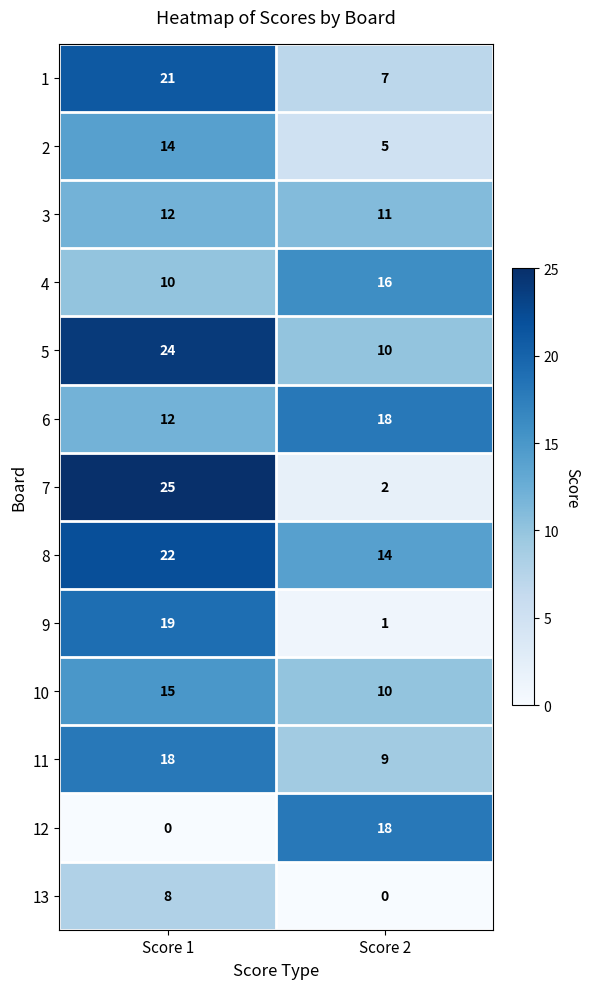

How many distinct data groups are displayed?

13